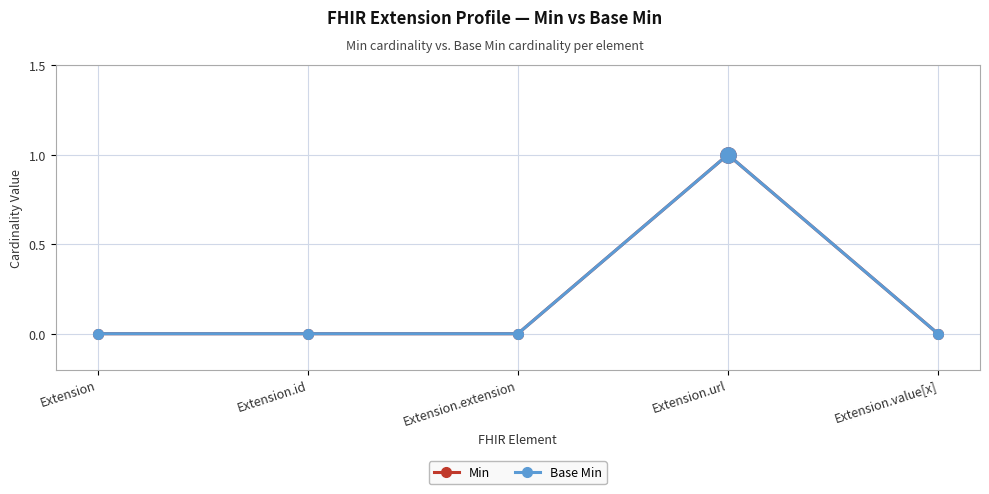

What is the sum of all Min values?

1